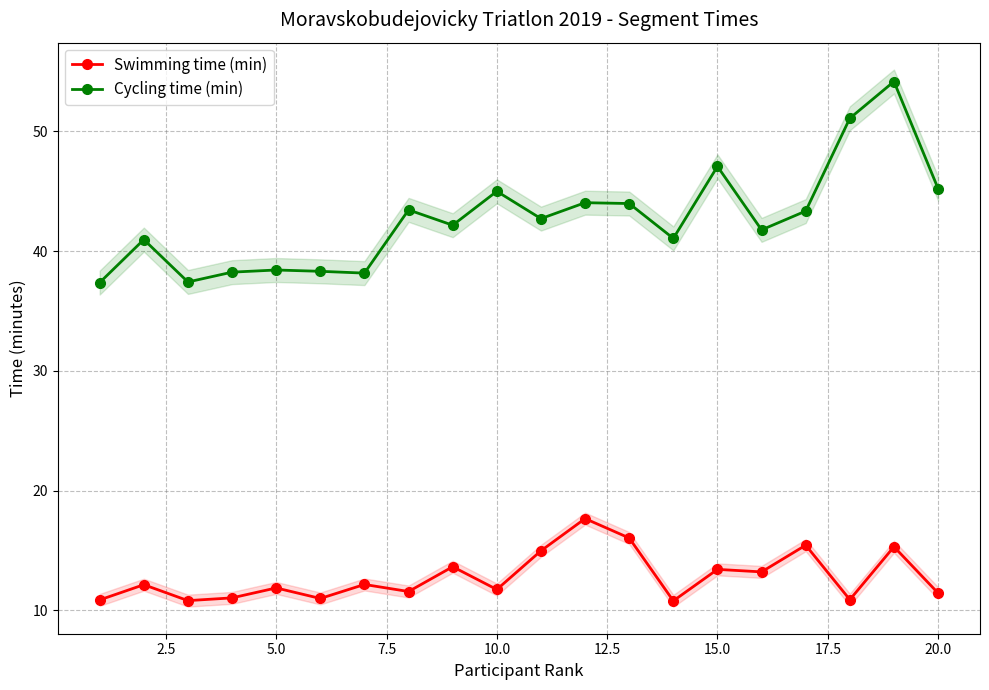

Reading left to right, transcribe all the data shown in this chart.

Swimming time (min): 10.9	12.2	10.8	11.1	11.9	11.0	12.2	11.6	13.7	11.8	15.0	17.7	16.1	10.8	13.4	13.2	15.4	10.9	15.3	11.4
Cycling time (min): 37.4	41.0	37.4	38.2	38.4	38.3	38.2	43.5	42.2	45.0	42.7	44.0	44.0	41.1	47.1	41.8	43.4	51.1	54.2	45.2